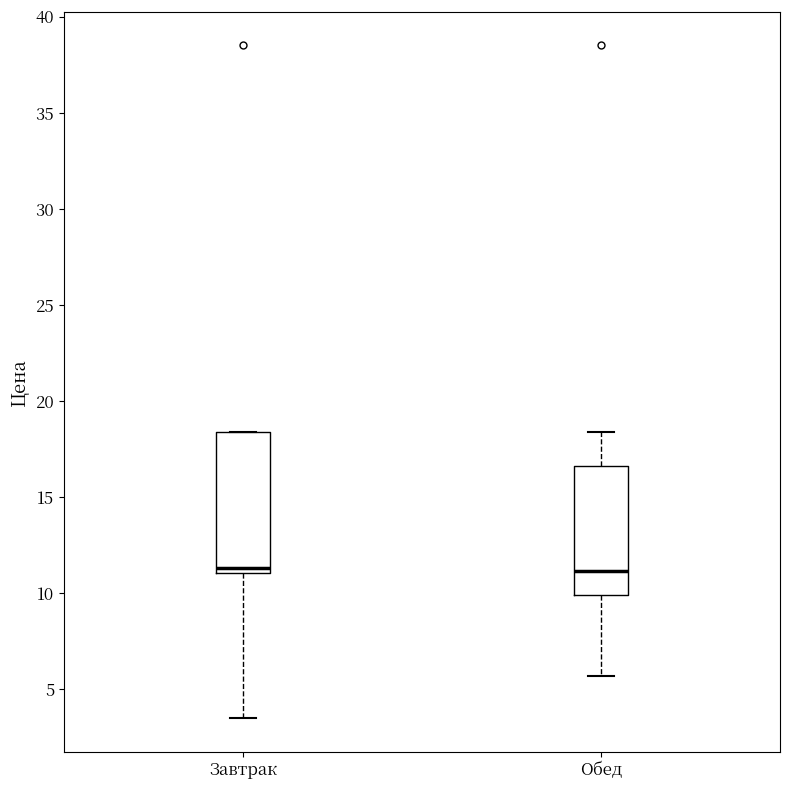

Reading left to right, read every box against the y-axis: the position of its median line, the range the box covers, and the ends of its whiskers. The values are not printed on the chart, so give them approximately, as read against the axis.

Завтрак: median 11.5, box 11.0 to 18.5, whiskers 3.5 to 18.5
Обед: median 11.0, box 10.0 to 16.5, whiskers 5.5 to 18.5